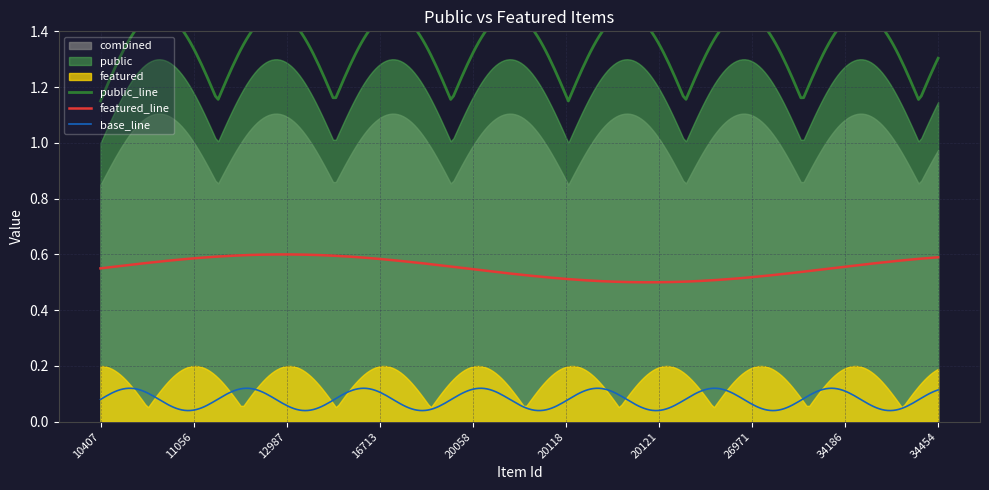

At which category does the chart reach its peak across all series?

10407